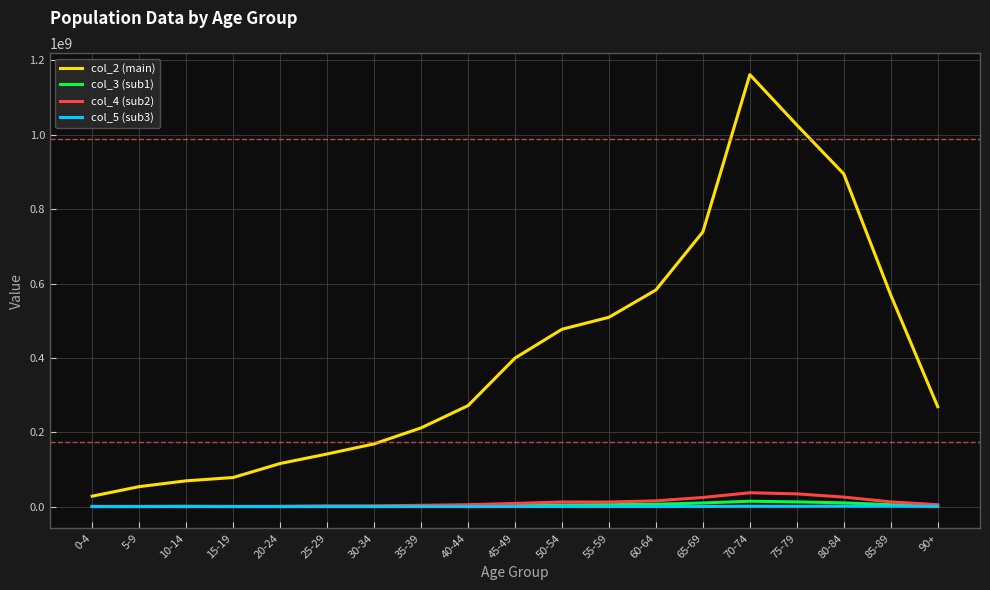

Read the col_4 (sub2) value at 80-84, to the nearest 100.

25507900